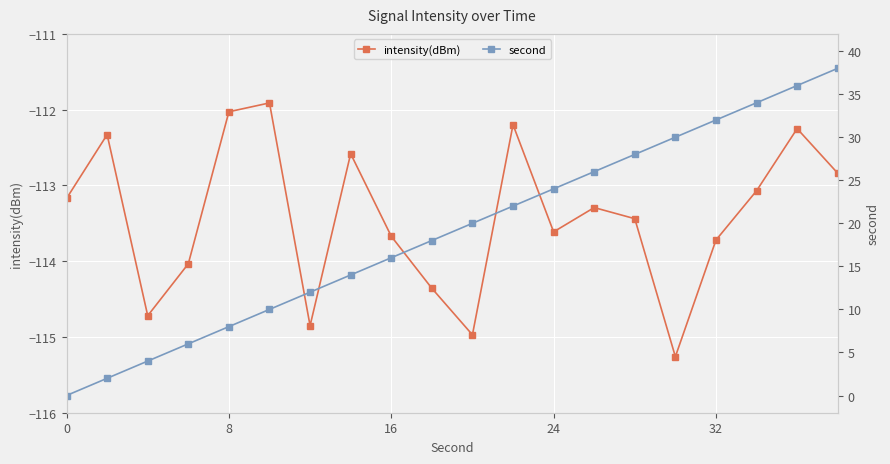

What is the average value of the intensity(dBm) series?

-113.4